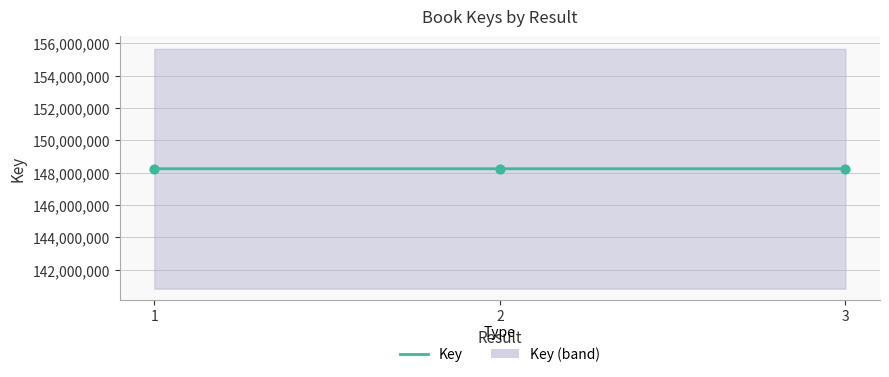

Which has a higher value, 2 or 1?

2